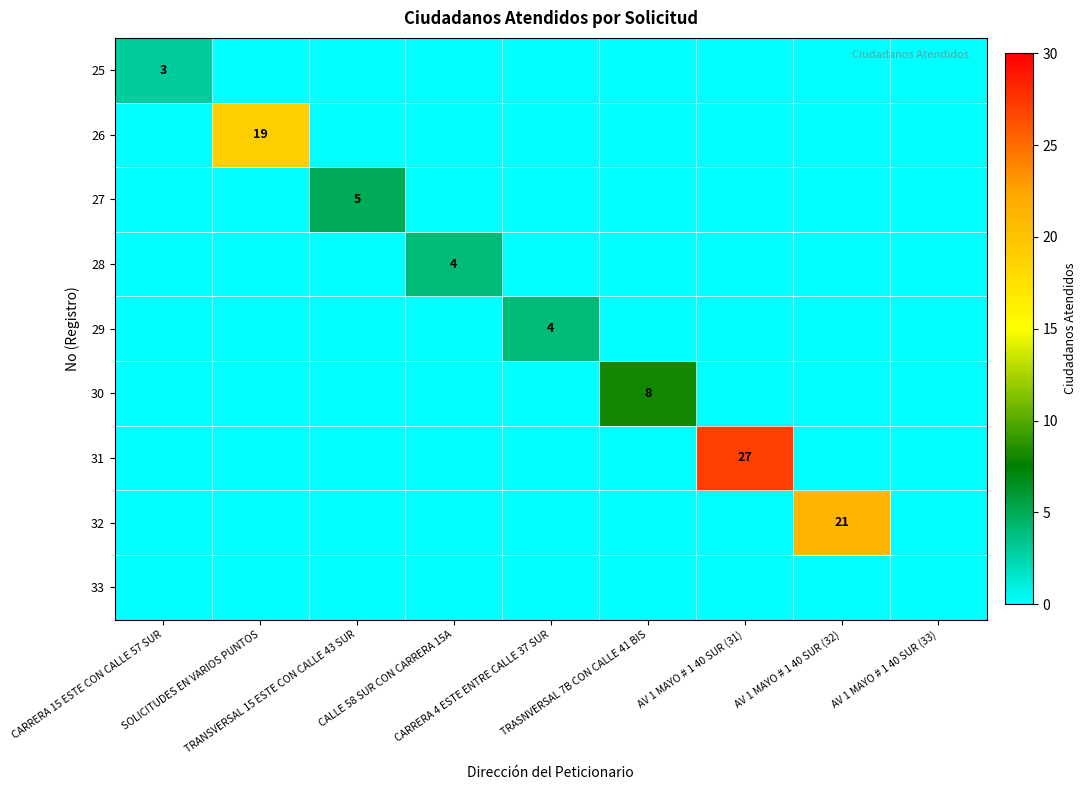

Count the number of data series in this chart.

9